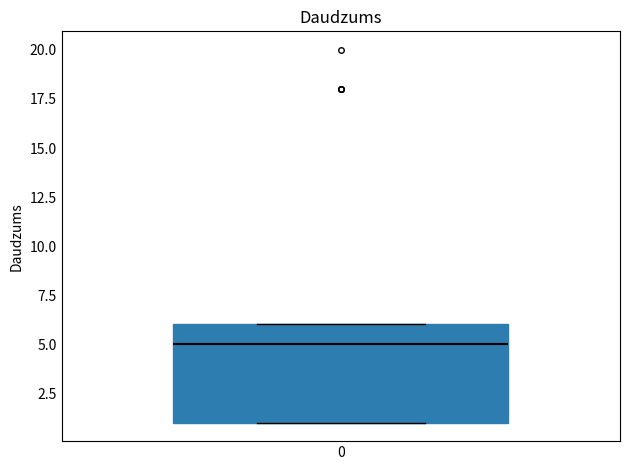

Where is the upper edge of the box at x = 0 on the y-axis? The values are not printed on the chart, so give them approximately, as read against the axis.

6